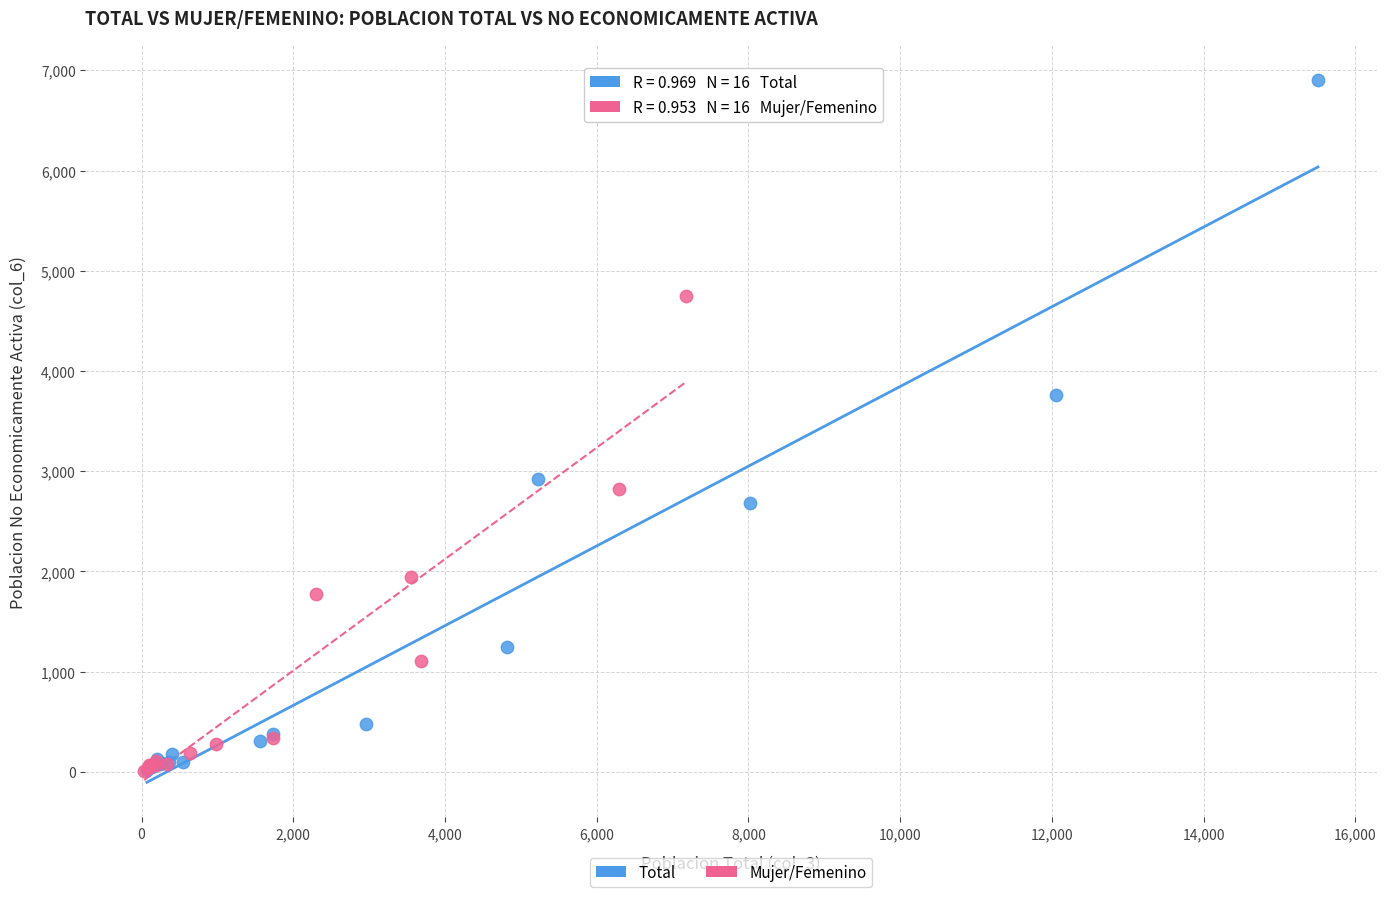

Which series has the largest Y range (max minus min)?

Total